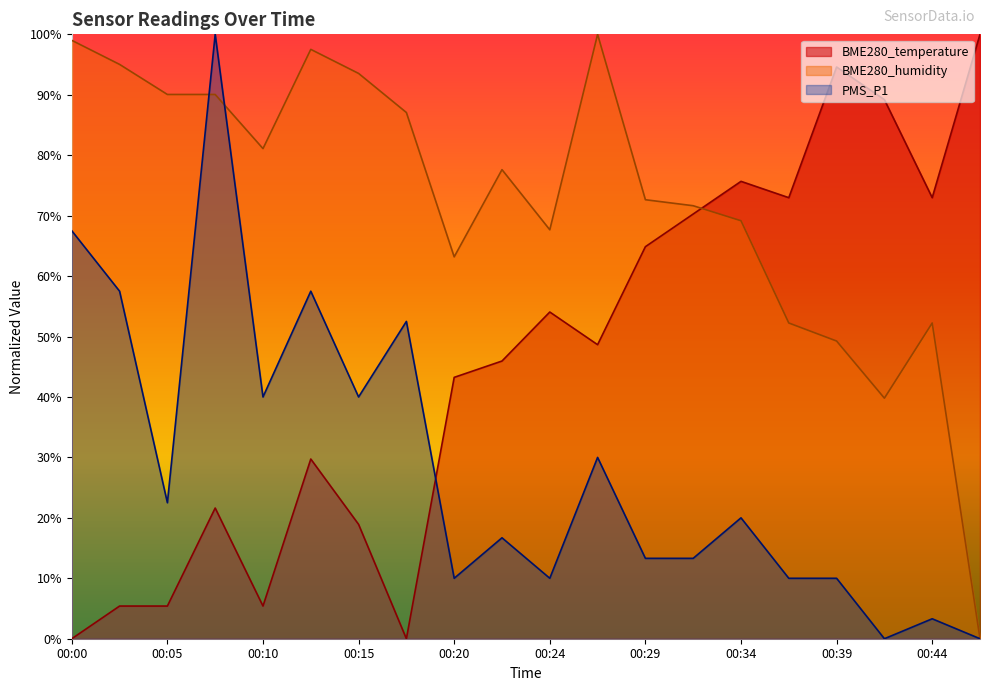

The value of PMS_P1 at 00:12 is 0.6. True or false?

True